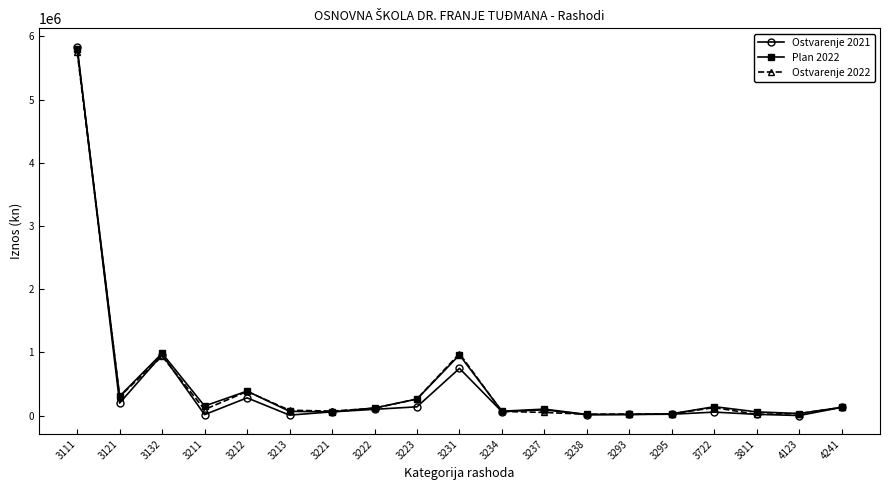

True or false: Ostvarenje 2021 has more than 1 interior local peaks.

True